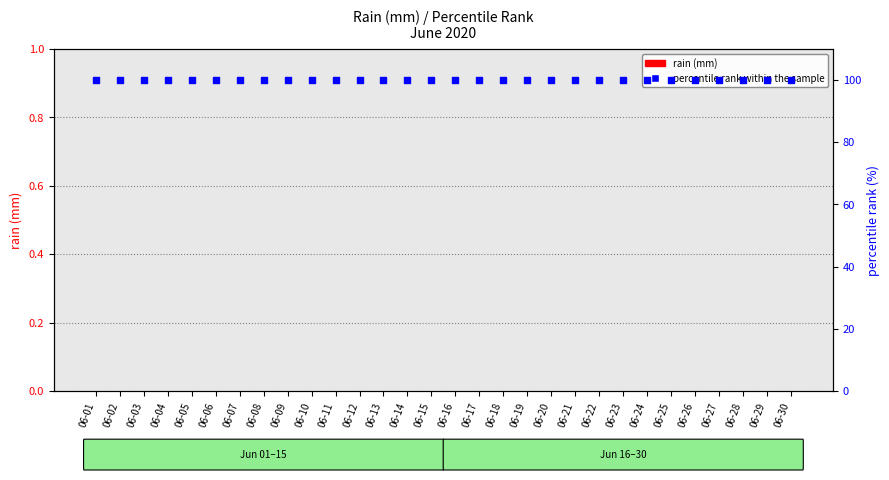

Is the value of percentile rank within the sample at 06-20 greater than the value of rain (mm) at 06-26?

Yes